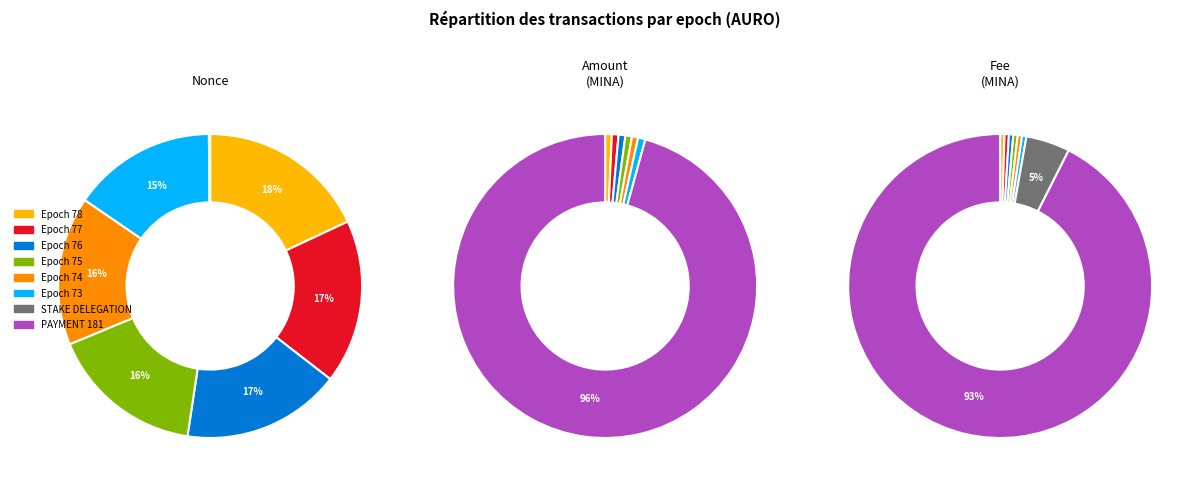

Is it true that amount_values is 1% of the pie?

True